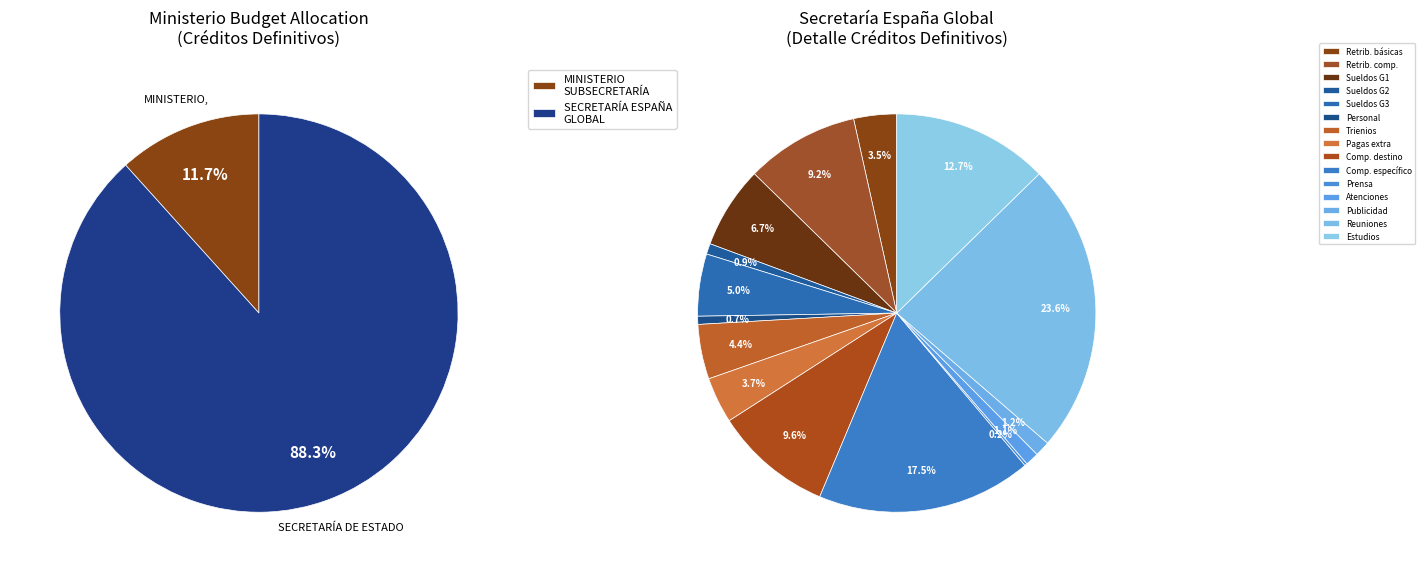

What is the largest slice in the pie chart?

SECRETARÍA DE ESTADO DE LA ESPAÑA GLOBAL